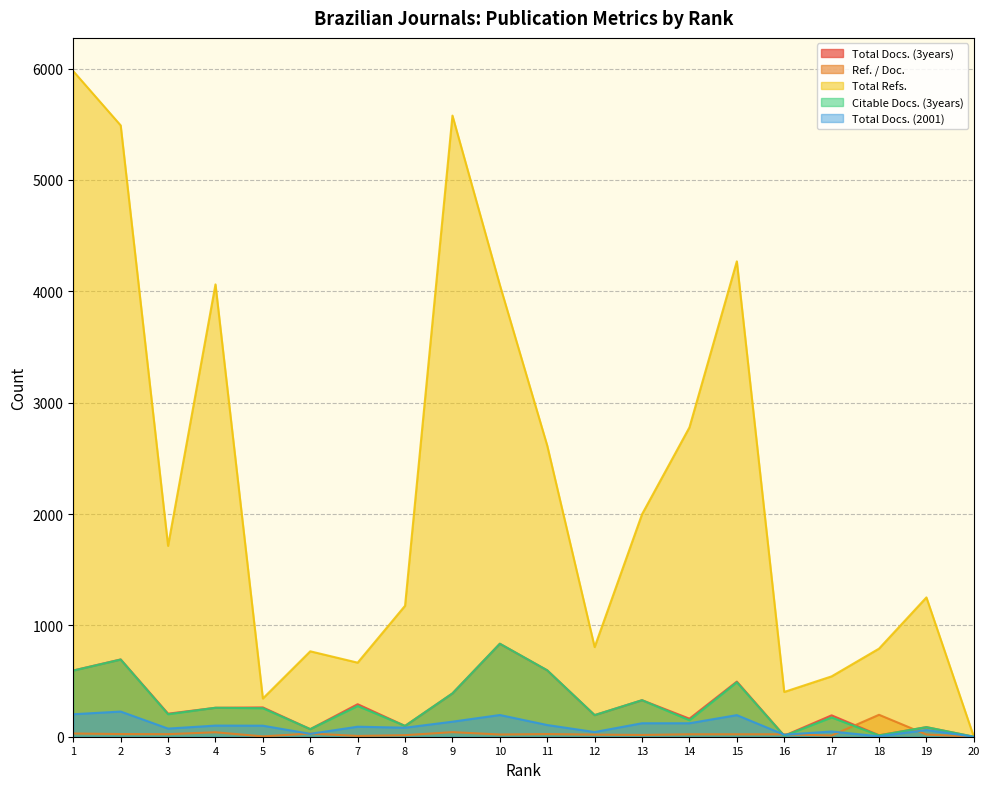

Which category has the highest value in the Total Docs. (3years) series?

10